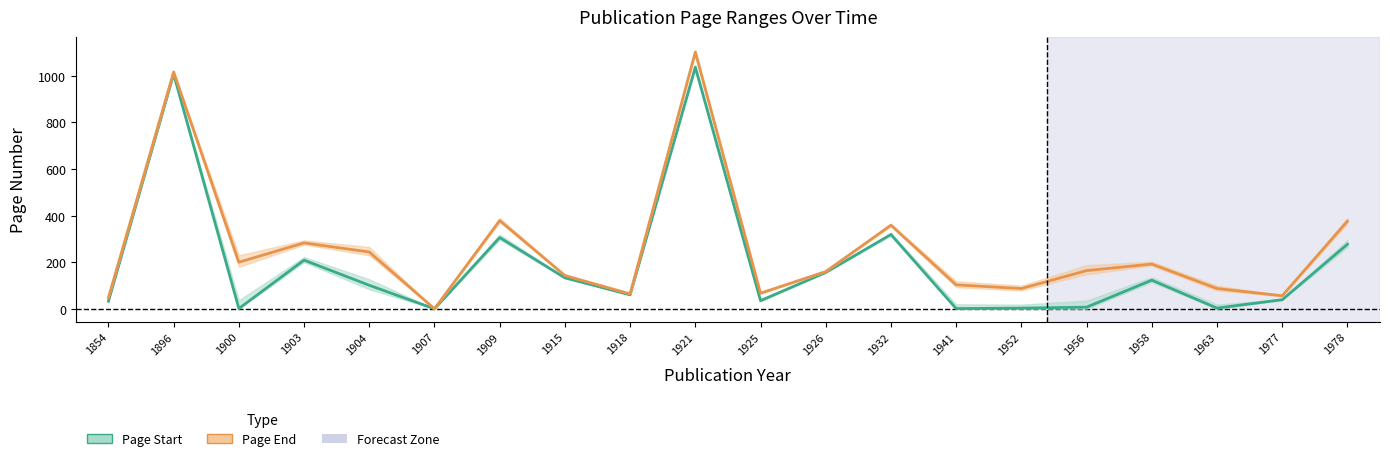

At which label does Page End first exceed 164?

1896